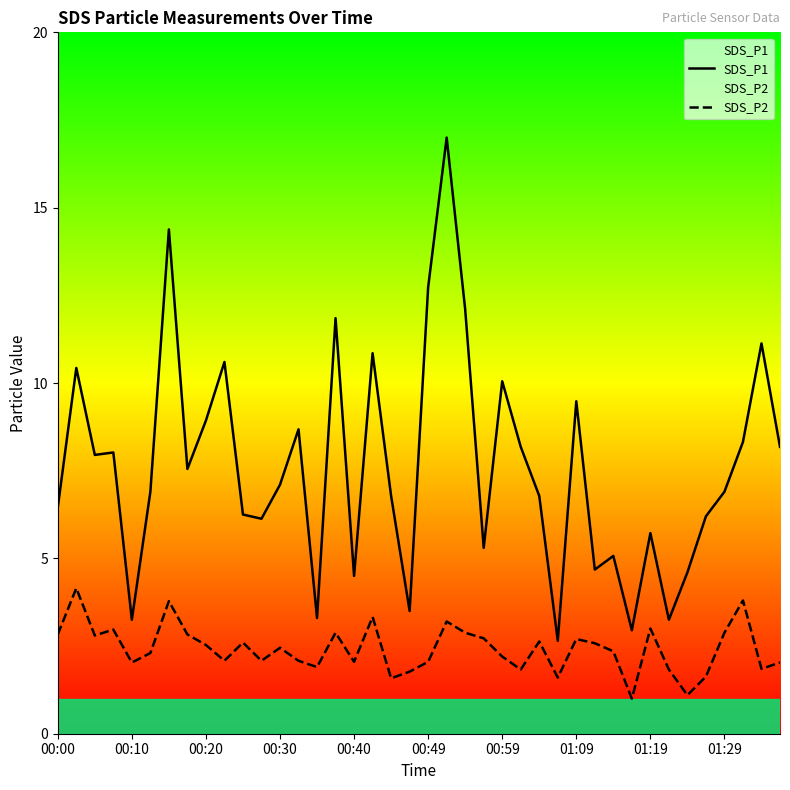

What is the greatest value displayed?

17.0